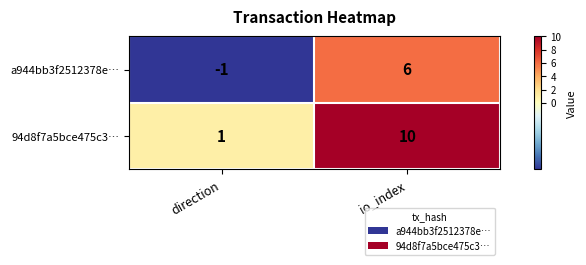

How many data points in a944bb3f2512378e… are less than 6?

1